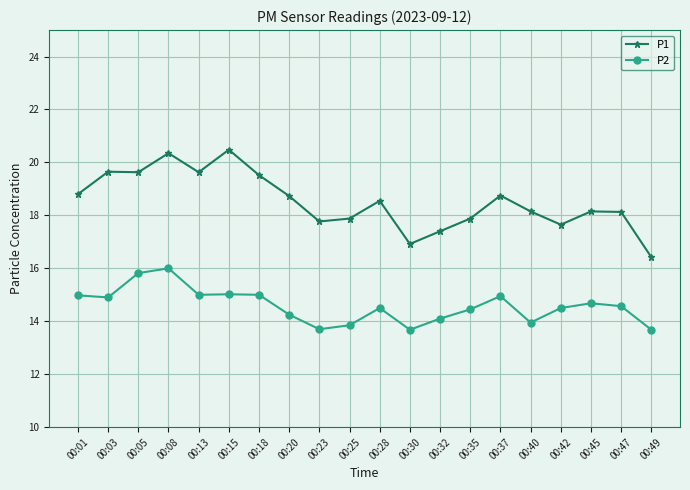

What are all the series names shown in the legend?

P1, P2